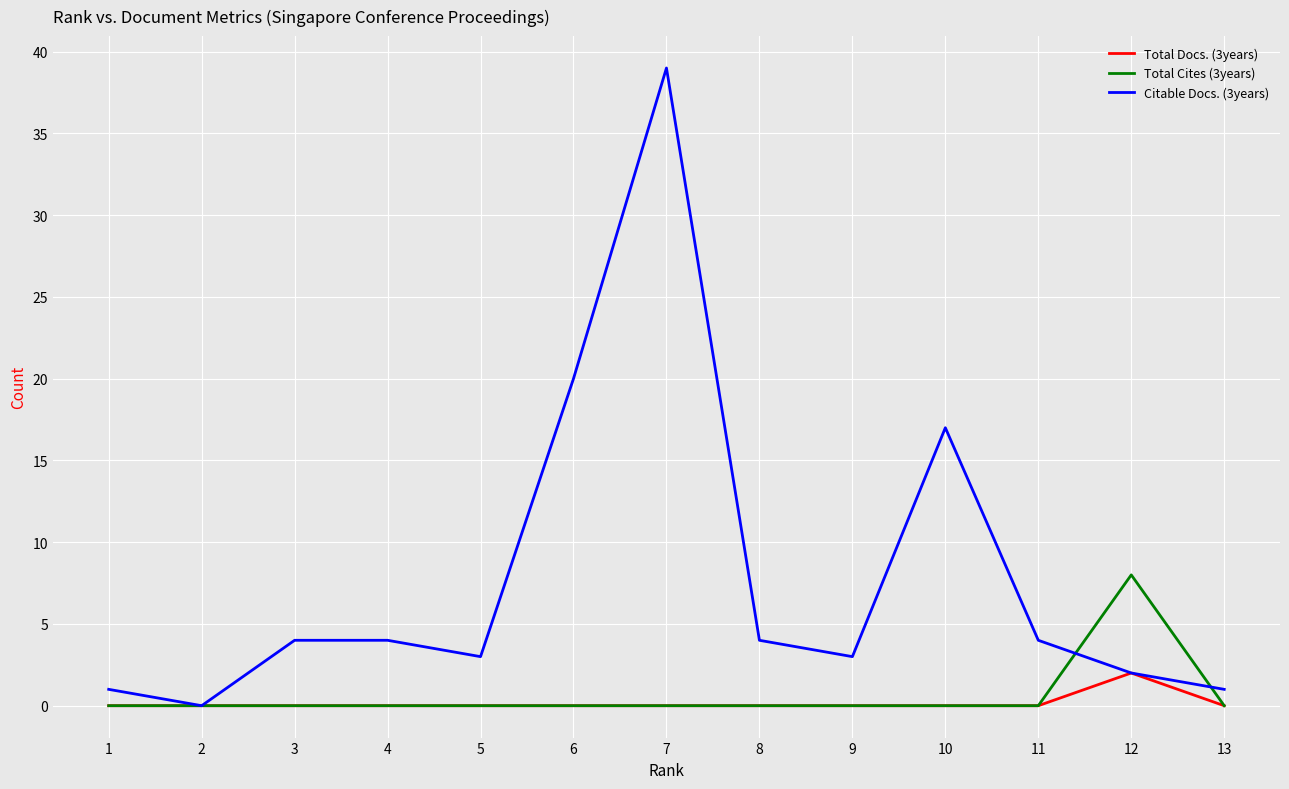

At which category is the sum across all series the highest?

7